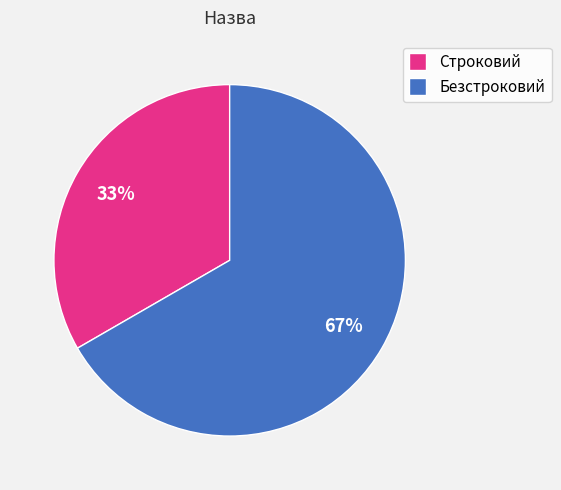

Is the sum of Строковий and Безстроковий greater than half?

Yes